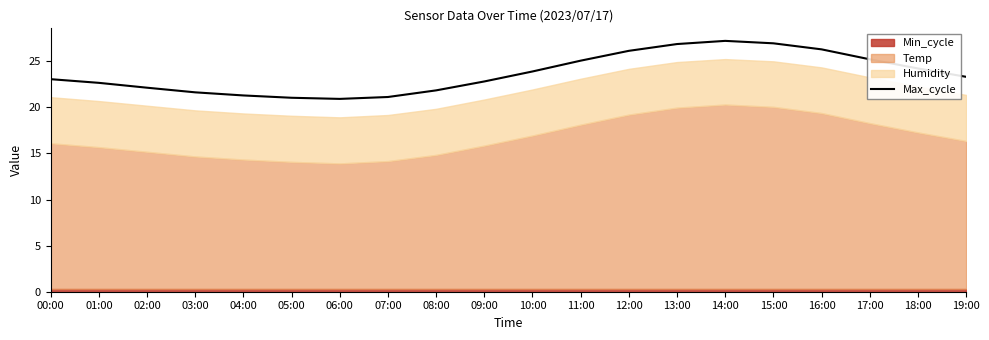

What is the label of the 16th point from the left?

15:00